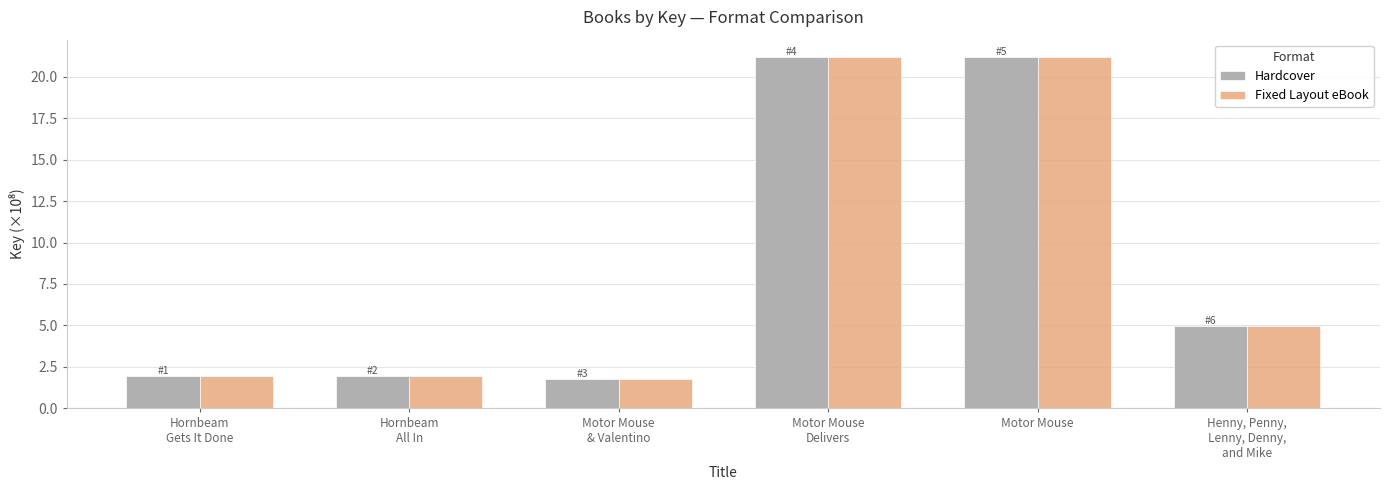

The value of Fixed Layout eBook at Motor Mouse is 28.2. True or false?

False